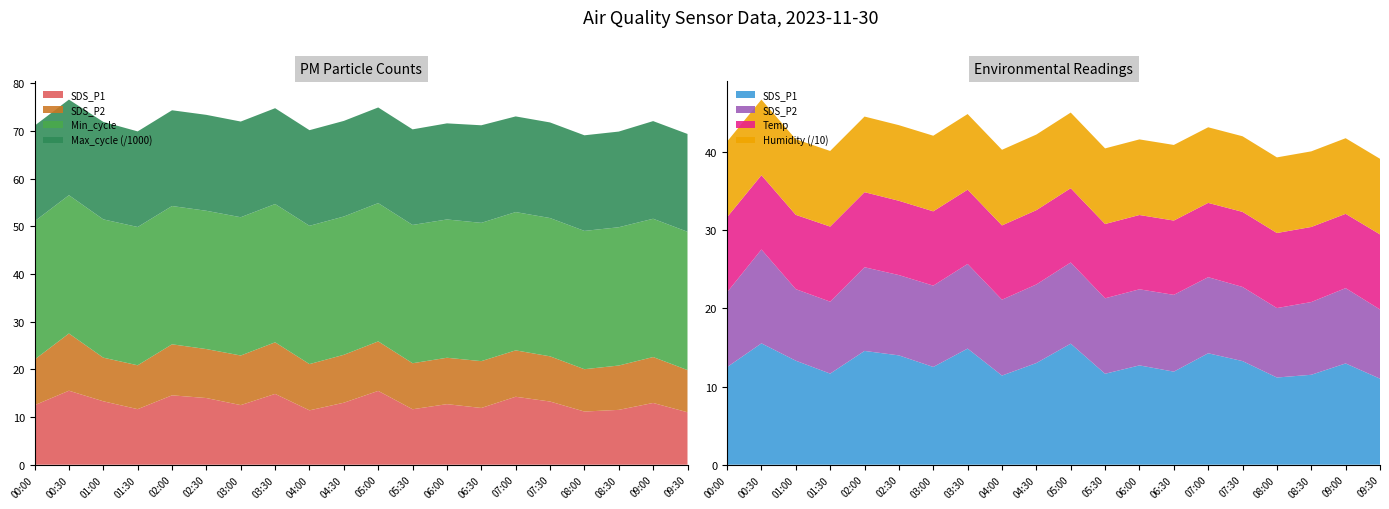

Reading left to right, what are all the values shown in this chart?

SDS_P1: 12.5	15.5	13.3	11.7	14.6	14.0	12.5	14.8	11.4	13.0	15.5	11.6	12.7	11.9	14.2	13.2	11.2	11.5	12.9	11.0
SDS_P2: 9.6	12.0	9.2	9.2	10.7	10.3	10.4	10.8	9.7	10.1	10.4	9.7	9.7	9.8	9.7	9.5	8.9	9.3	9.6	8.8
Temp: 9.6	9.5	9.5	9.6	9.6	9.5	9.5	9.5	9.5	9.5	9.5	9.5	9.5	9.5	9.5	9.6	9.6	9.6	9.5	9.6
Humidity: 96.7	96.7	96.7	96.7	96.7	96.7	96.7	96.7	96.7	96.7	96.7	96.7	96.7	96.7	96.7	96.7	96.7	96.7	96.7	96.7
Min_cycle: 29.0	29.0	29.0	29.0	29.0	29.0	29.0	29.0	29.0	29.0	29.0	29.0	29.0	29.0	29.0	29.0	29.0	29.0	29.0	29.0
Max_cycle: 20045.0	20049.0	20442.0	20049.0	20079.0	20116.0	20064.0	20093.0	20054.0	20049.0	20058.0	20047.0	20153.0	20462.0	20061.0	20047.0	20050.0	20061.0	20478.0	20513.0